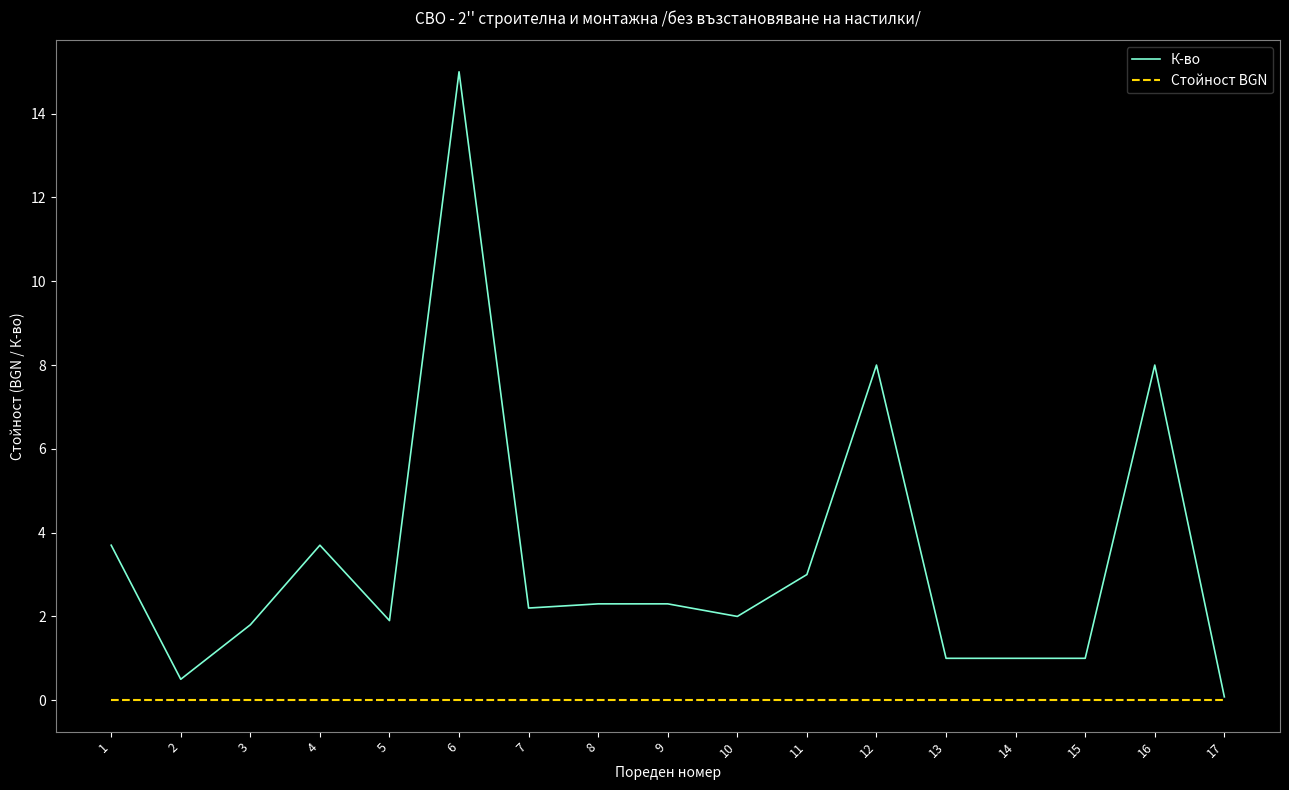

At which category is the sum across all series the highest?

6